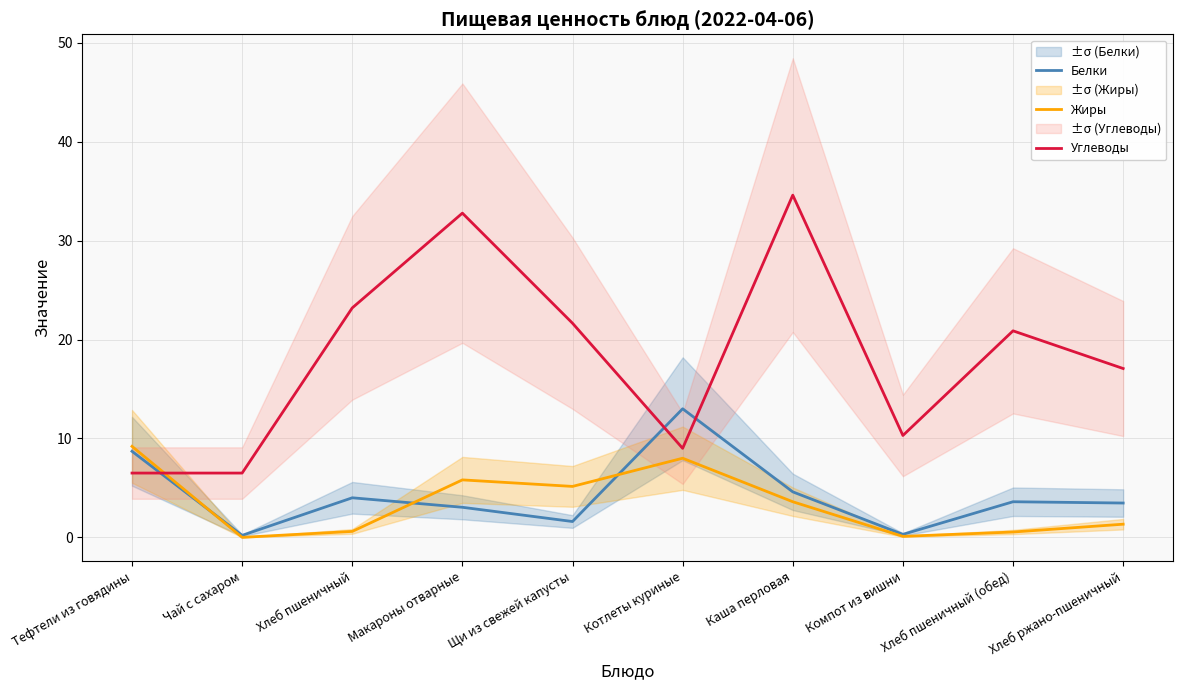

Where does the Белки series first go above 3?

Тефтели из говядины